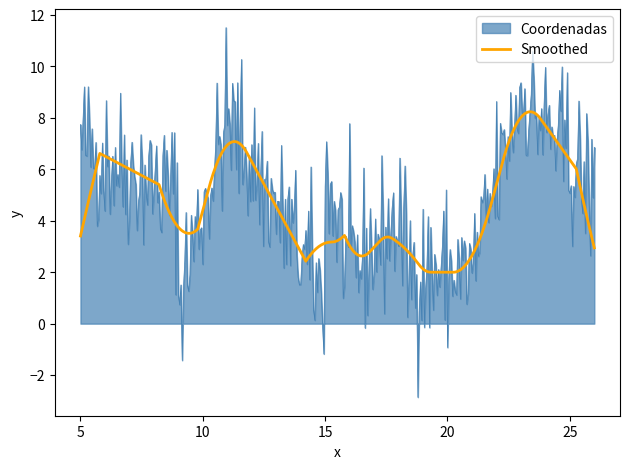

Which series has the largest range (max minus min)?

Coordenadas